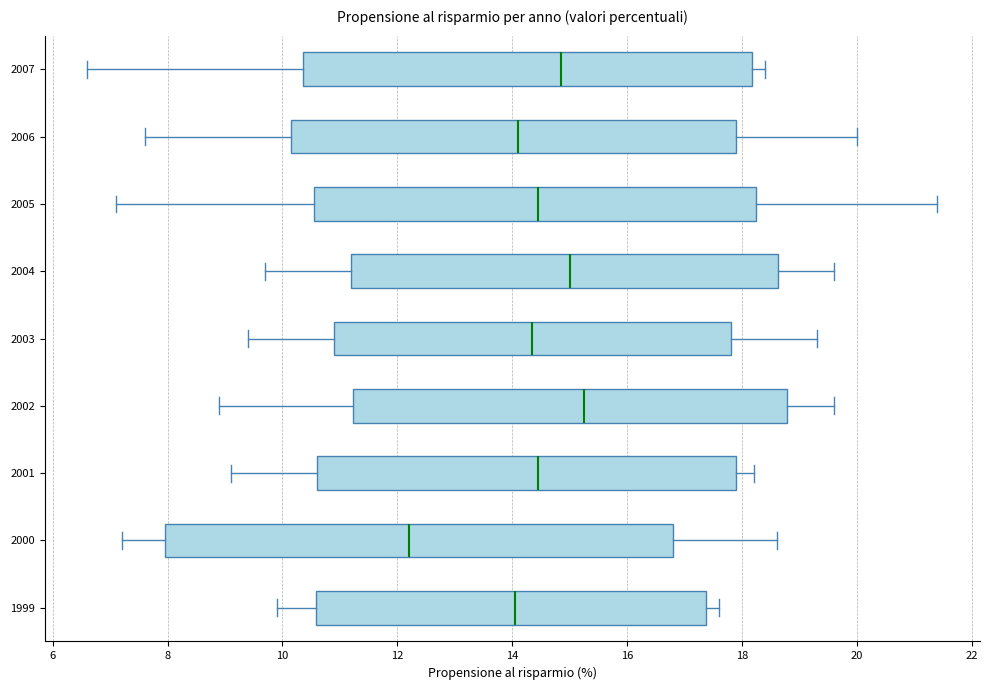

Reading bottom to top, read every box against the x-axis: the position of its median line, the range the box covers, and the ends of its whiskers. The values are not printed on the chart, so give them approximately, as read against the axis.

1999: median 14.0, box 10.6 to 17.4, whiskers 10.0 to 17.6
2000: median 12.2, box 8.0 to 16.8, whiskers 7.2 to 18.6
2001: median 14.4, box 10.6 to 18.0, whiskers 9.2 to 18.2
2002: median 15.2, box 11.2 to 18.8, whiskers 9.0 to 19.6
2003: median 14.4, box 11.0 to 17.8, whiskers 9.4 to 19.4
2004: median 15.0, box 11.2 to 18.6, whiskers 9.8 to 19.6
2005: median 14.4, box 10.6 to 18.2, whiskers 7.2 to 21.4
2006: median 14.2, box 10.2 to 18.0, whiskers 7.6 to 20.0
2007: median 14.8, box 10.4 to 18.2, whiskers 6.6 to 18.4